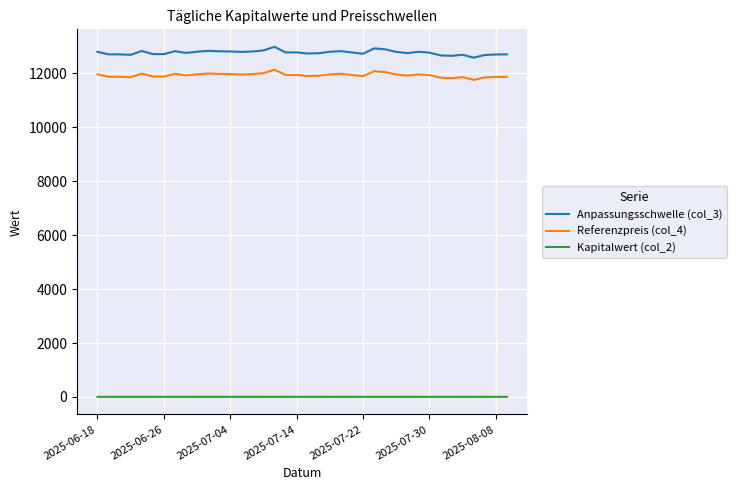

True or false: Referenzpreis (col_4) and Anpassungsschwelle (col_3) cross at least once.

False